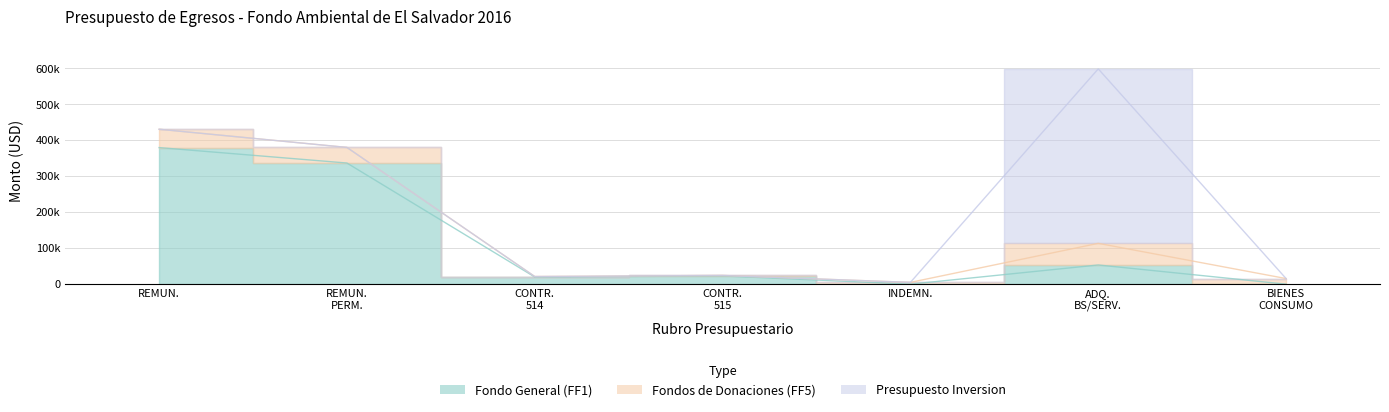

Between which two adjacent categories do Fondo General (FF1) and Fondos de Donaciones (FF5) first intersect?

CONTR. PATR. SEGURIDAD SOCIAL 515 and INDENNIZACIONES